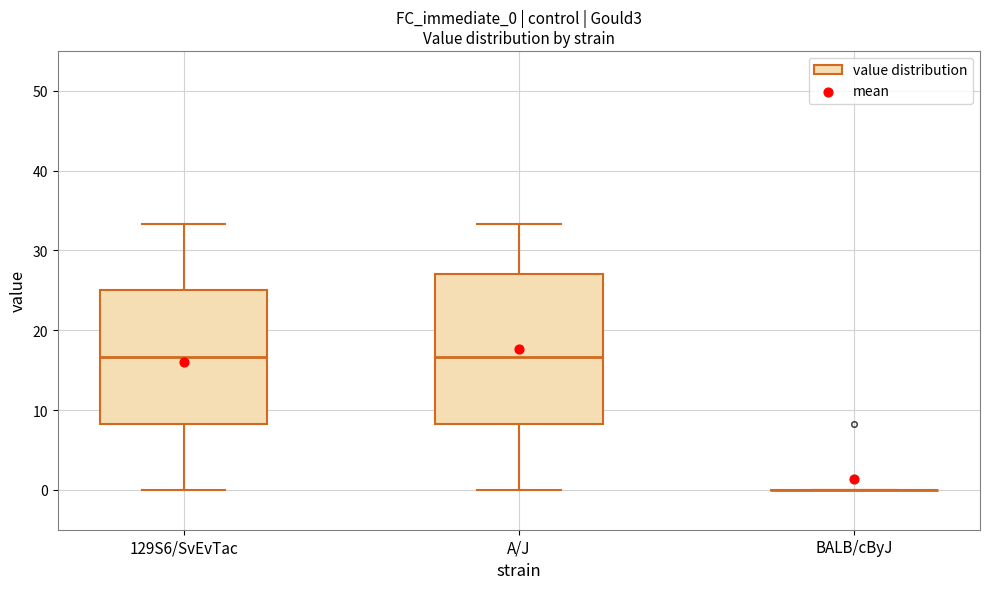

Which box is the tallest, from its lower edge to its upper edge?

A/J